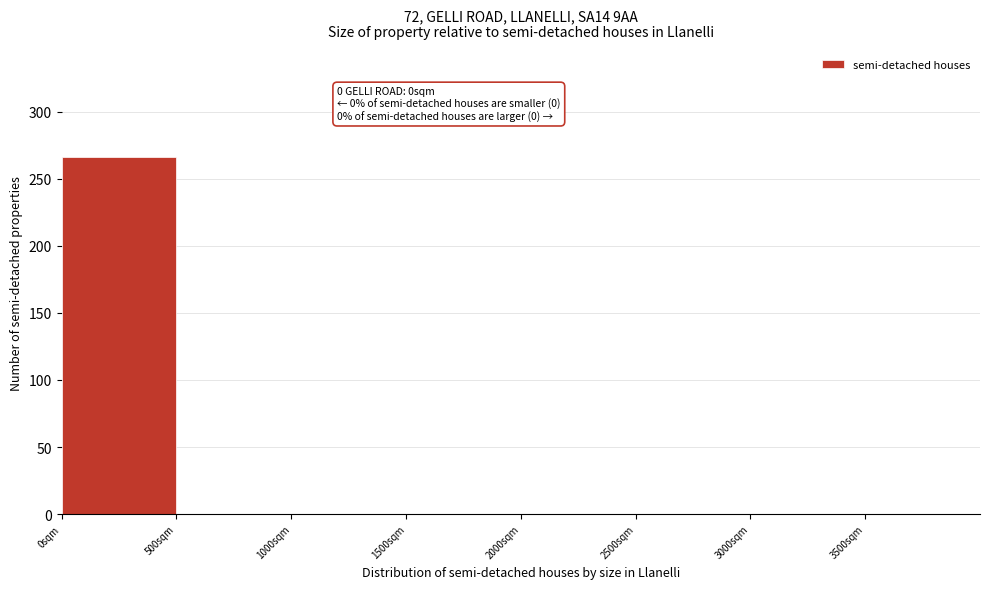

Which range on the x-axis has the tallest bar?

0 to 500